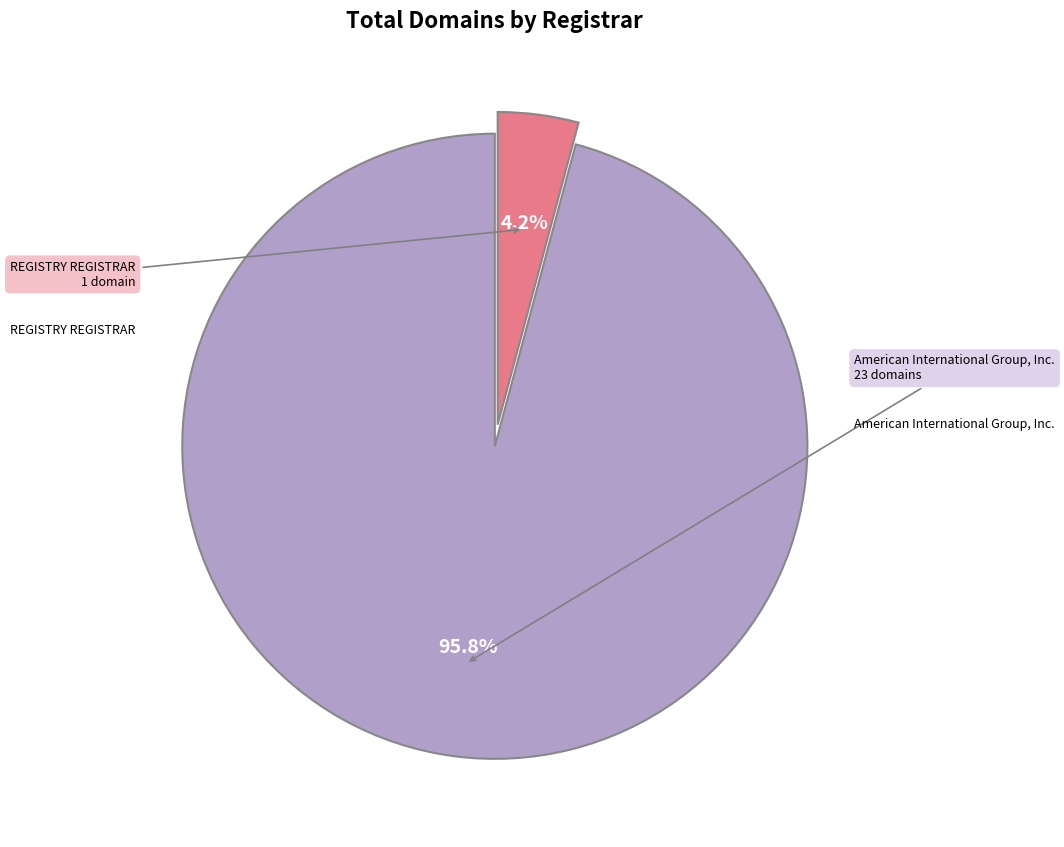

Does any single category account for the majority?

Yes